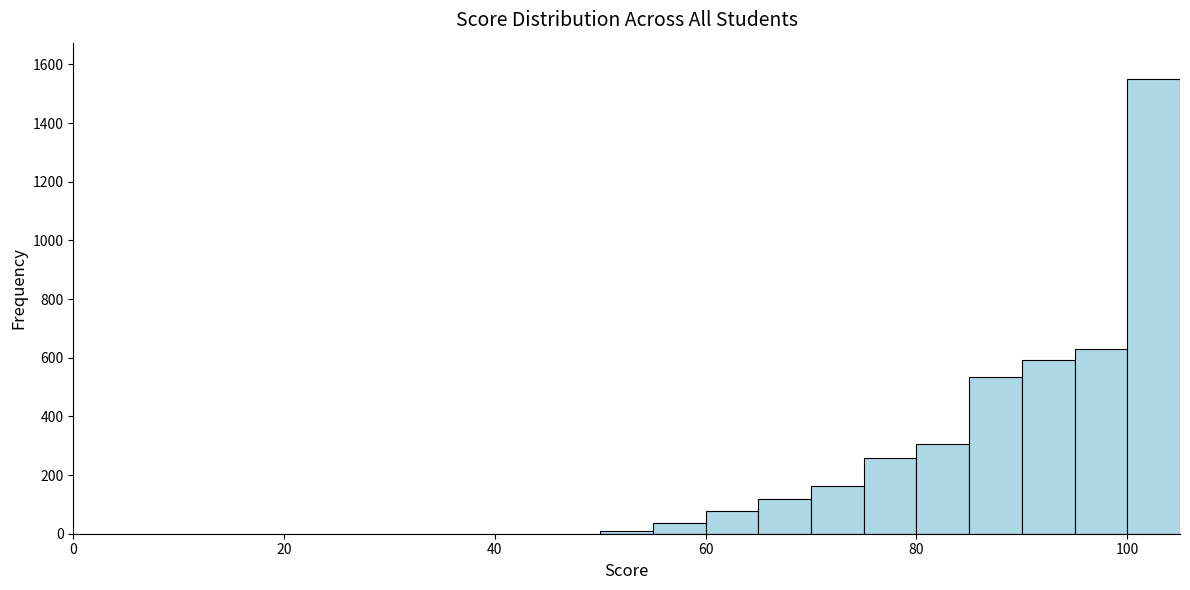

Read against the x-axis, roughly where is the centre of the tallest bar?

102